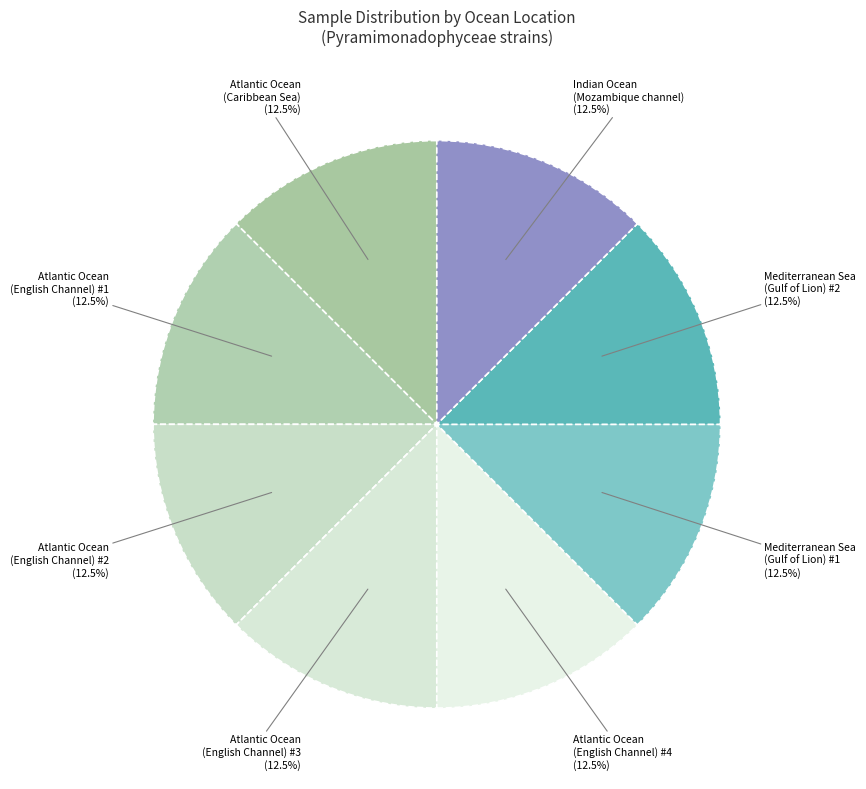

Which slice is the largest?

Atlantic Ocean
(Caribbean Sea)
RCC10645